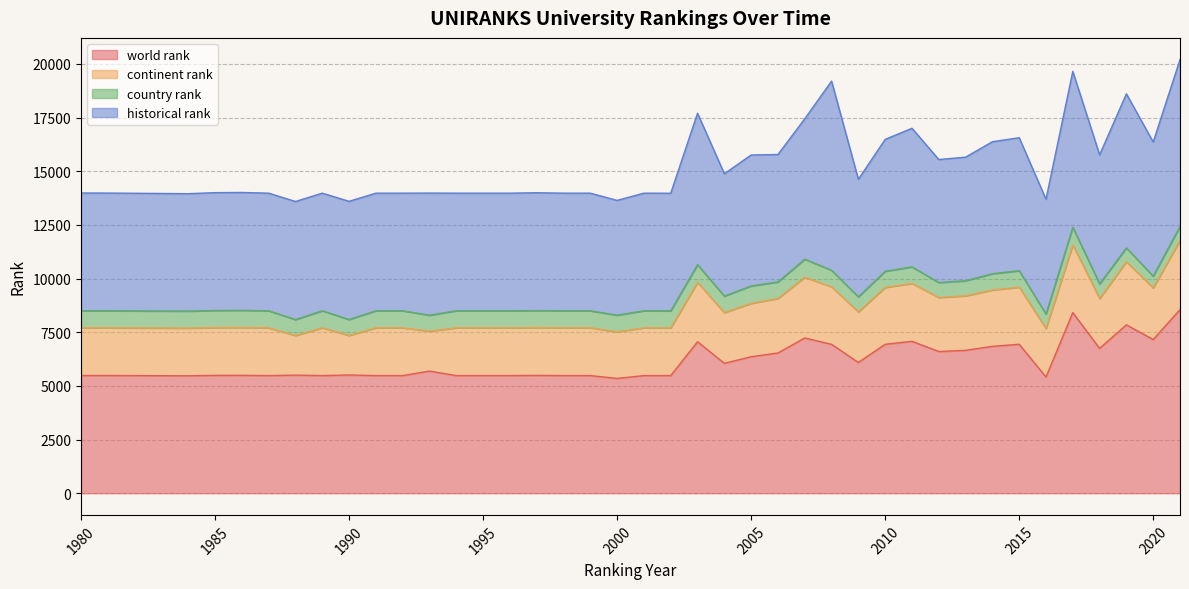

What is the value of the country rank point at the 20th from the left?

793.0